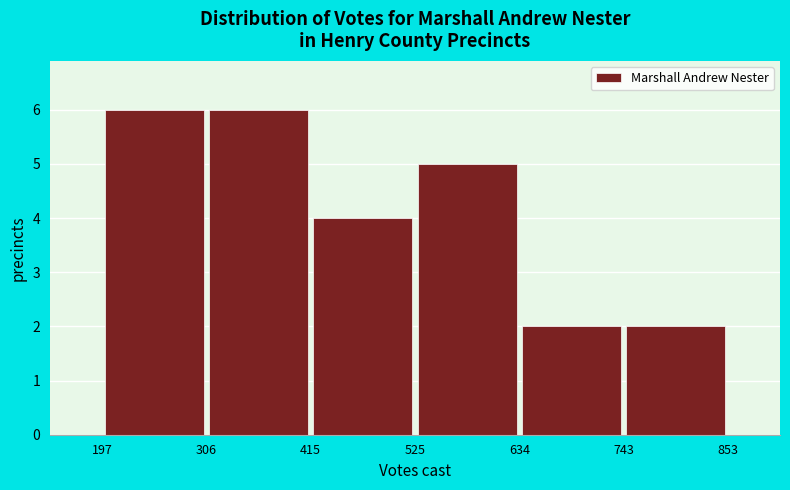

What is the height of the bar covering 634 to 743 on the x-axis? The values are not printed on the chart, so give them approximately, as read against the axis.

2